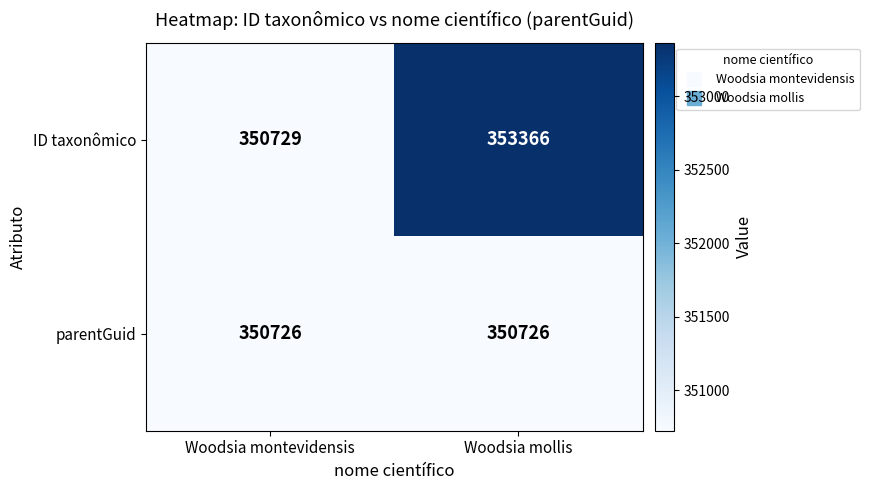

What is the total value across all series at Woodsia montevidensis?

701455